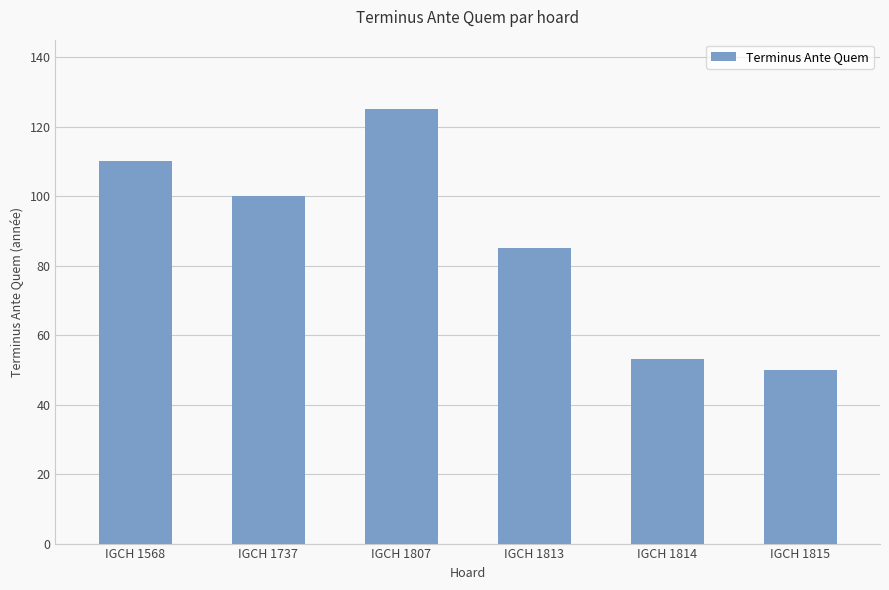

How many data points does each series have?

6